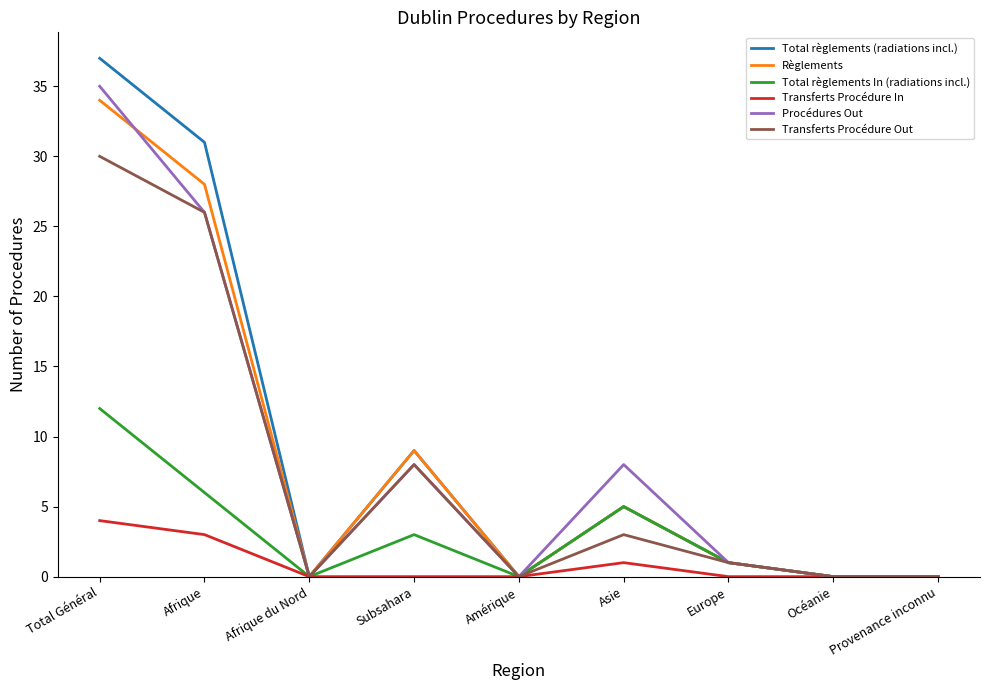

Where is Transferts Procédure Out nearest to the value 15?

Subsahara